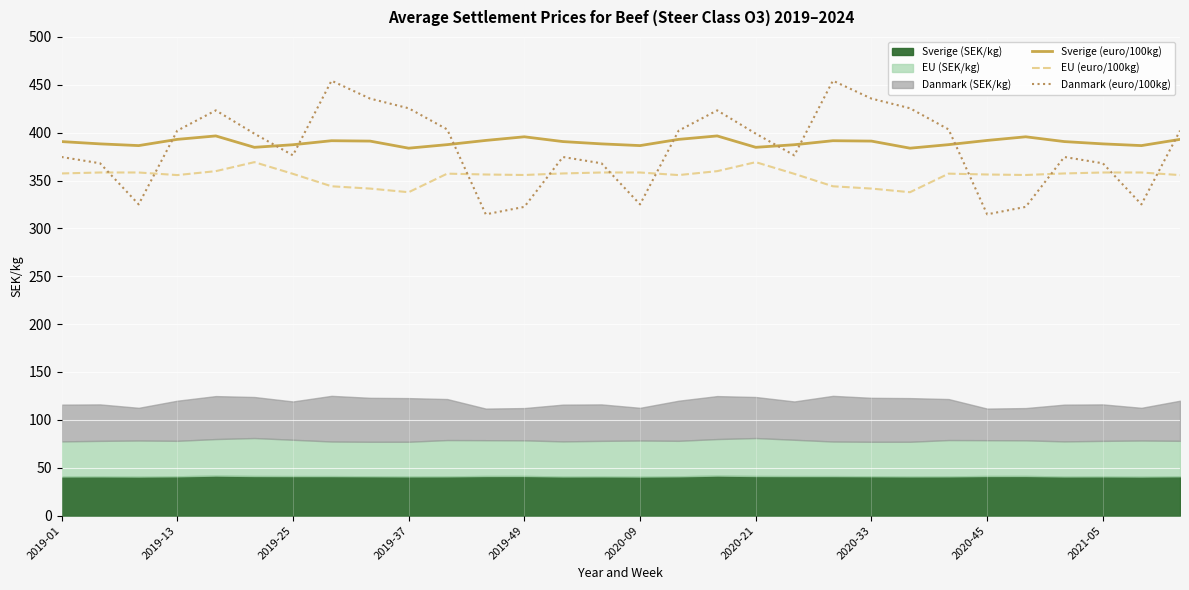

What is the maximum value for Sverige (euro/100kg)?

396.6